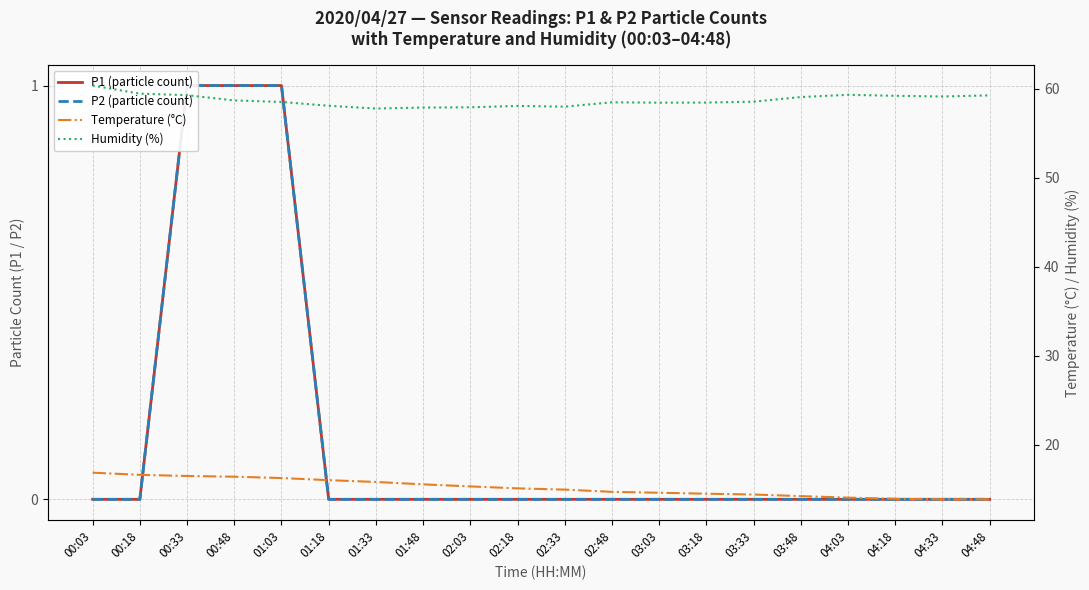

Reading left to right, extract all data points from this chart.

P1 (particle count): 00:03=0.0	00:18=0.0	00:33=1.0	00:48=1.0	01:03=1.0	01:18=0.0	01:33=0.0	01:48=0.0	02:03=0.0	02:18=0.0	02:33=0.0	02:48=0.0	03:03=0.0	03:18=0.0	03:33=0.0	03:48=0.0	04:03=0.0	04:18=0.0	04:33=0.0	04:48=0.0
P2 (particle count): 00:03=0.0	00:18=0.0	00:33=1.0	00:48=1.0	01:03=1.0	01:18=0.0	01:33=0.0	01:48=0.0	02:03=0.0	02:18=0.0	02:33=0.0	02:48=0.0	03:03=0.0	03:18=0.0	03:33=0.0	03:48=0.0	04:03=0.0	04:18=0.0	04:33=0.0	04:48=0.0
Temperature (°C): 00:03=16.9	00:18=16.6	00:33=16.5	00:48=16.4	01:03=16.3	01:18=16.1	01:33=15.8	01:48=15.6	02:03=15.3	02:18=15.1	02:33=15.0	02:48=14.7	03:03=14.6	03:18=14.5	03:33=14.4	03:48=14.3	04:03=14.1	04:18=14.0	04:33=13.9	04:48=13.9
Humidity (%): 00:03=60.3	00:18=59.4	00:33=59.3	00:48=58.7	01:03=58.5	01:18=58.1	01:33=57.8	01:48=57.9	02:03=57.9	02:18=58.0	02:33=58.0	02:48=58.5	03:03=58.4	03:18=58.4	03:33=58.5	03:48=59.0	04:03=59.3	04:18=59.2	04:33=59.1	04:48=59.2